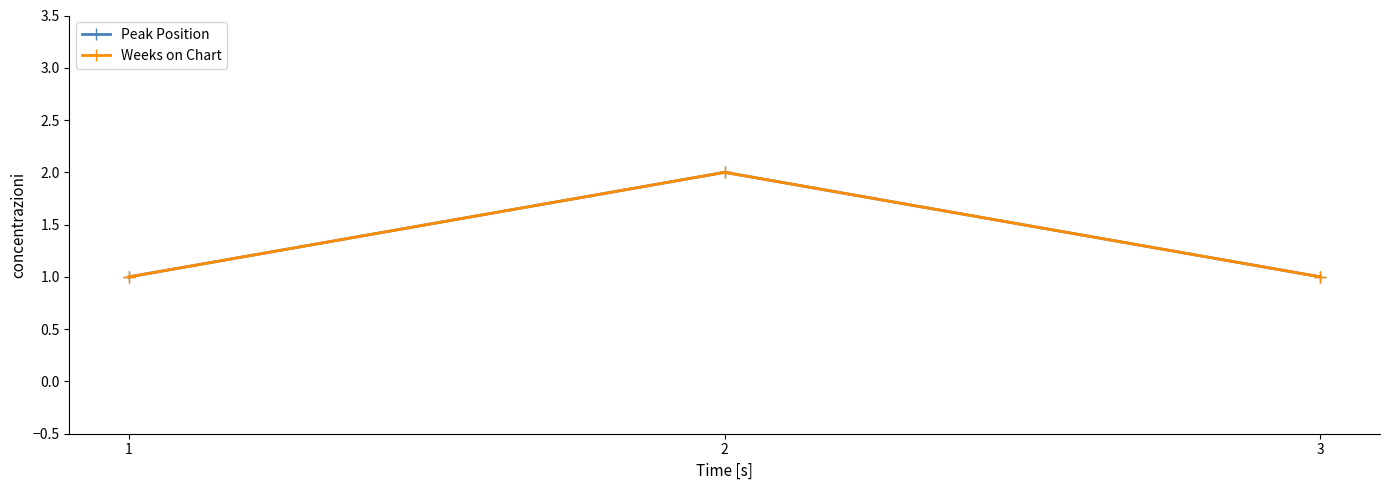

Reading left to right, what are all the values shown in this chart?

Peak Position: 1	2	1
Weeks on Chart: 1	2	1